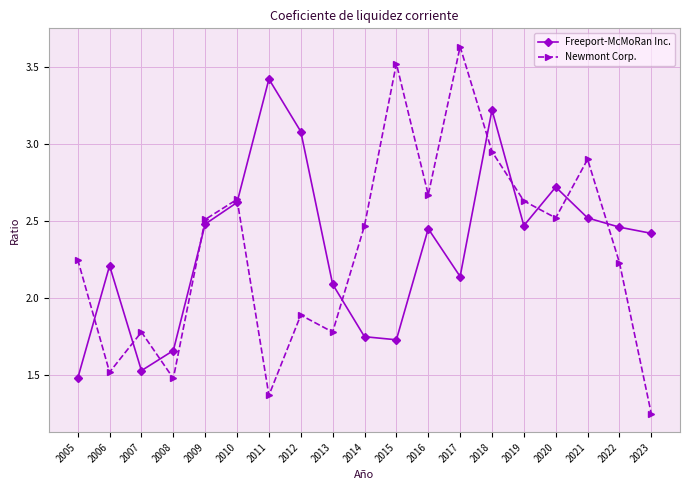

What are all the series names shown in the legend?

Freeport-McMoRan Inc., Newmont Corp.